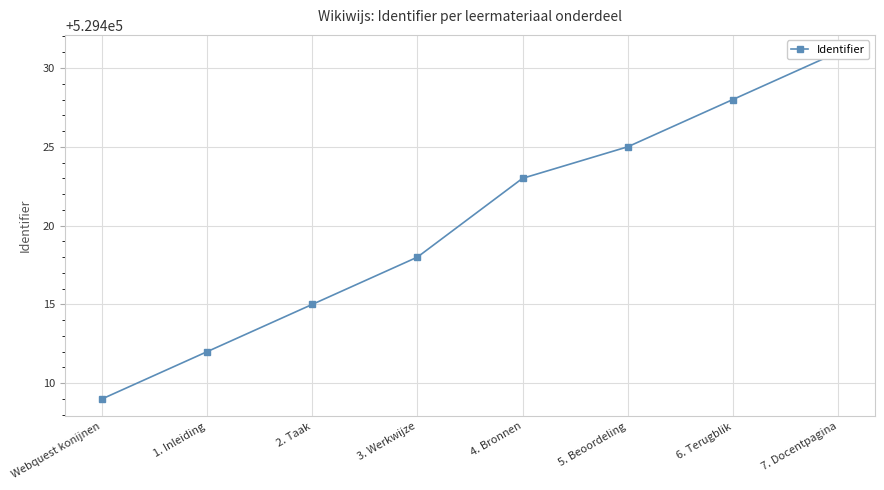

What is the smallest value displayed?

529409